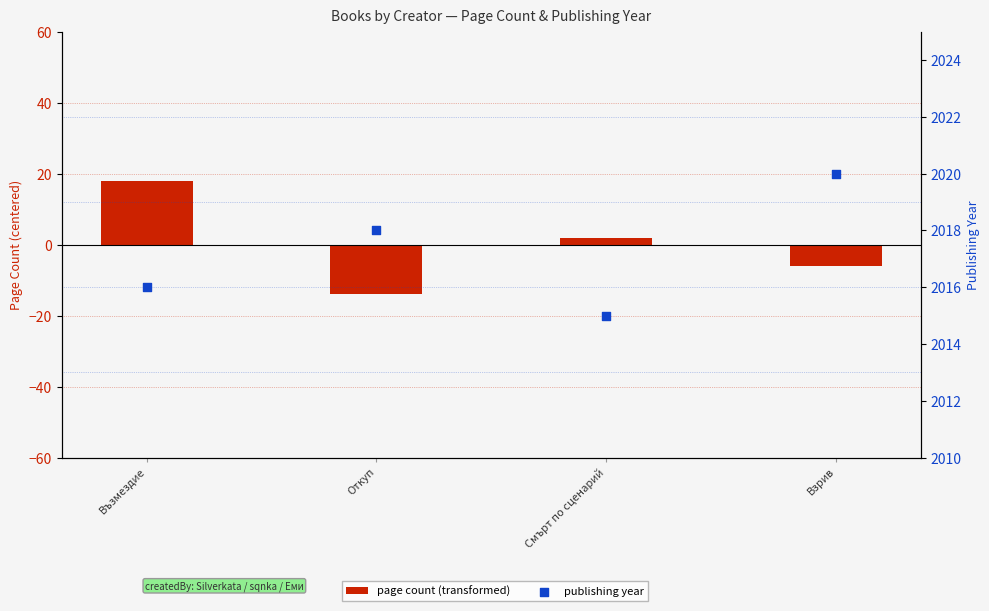

Which series has the largest total across all categories?

publishing year